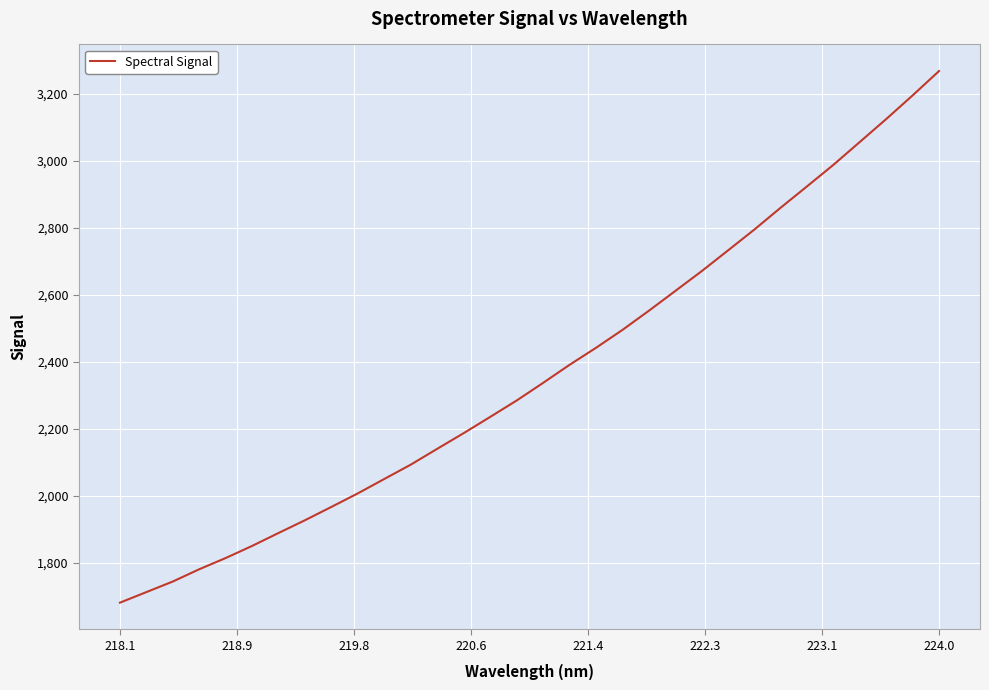

What is the difference between the maximum and minimum values?

1586.2